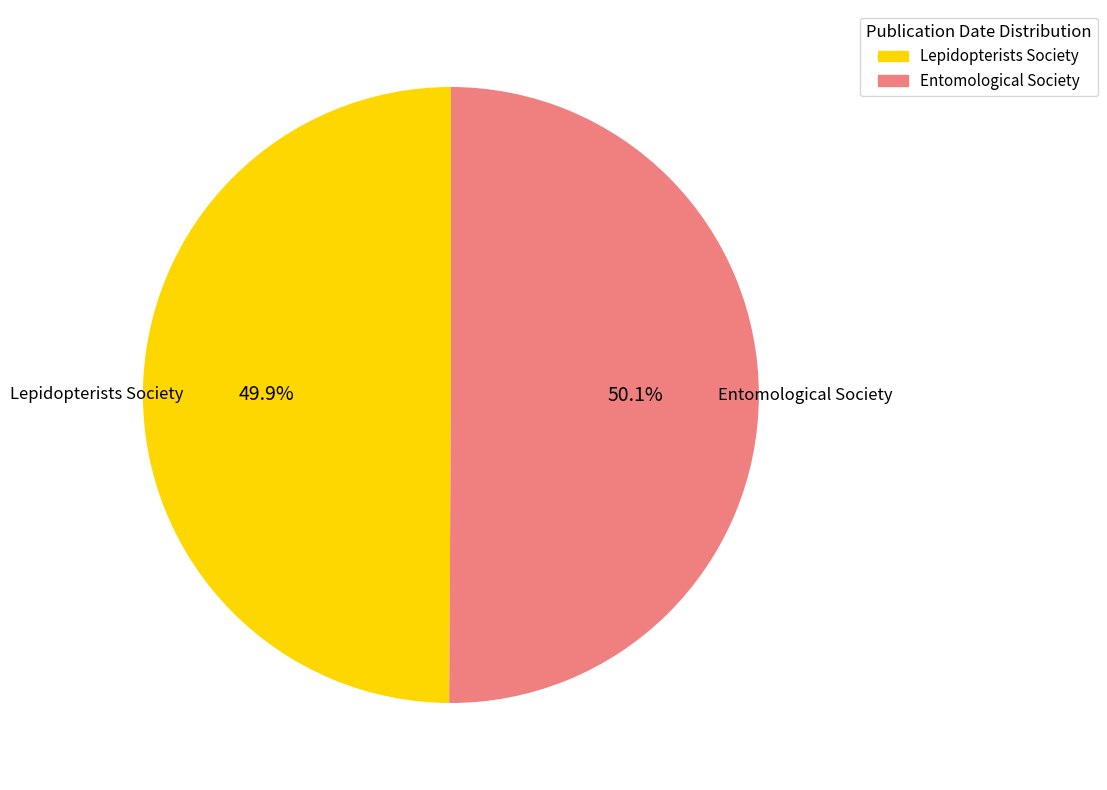

Is the sum of Lepidopterists Society and Entomological Society greater than half?

Yes